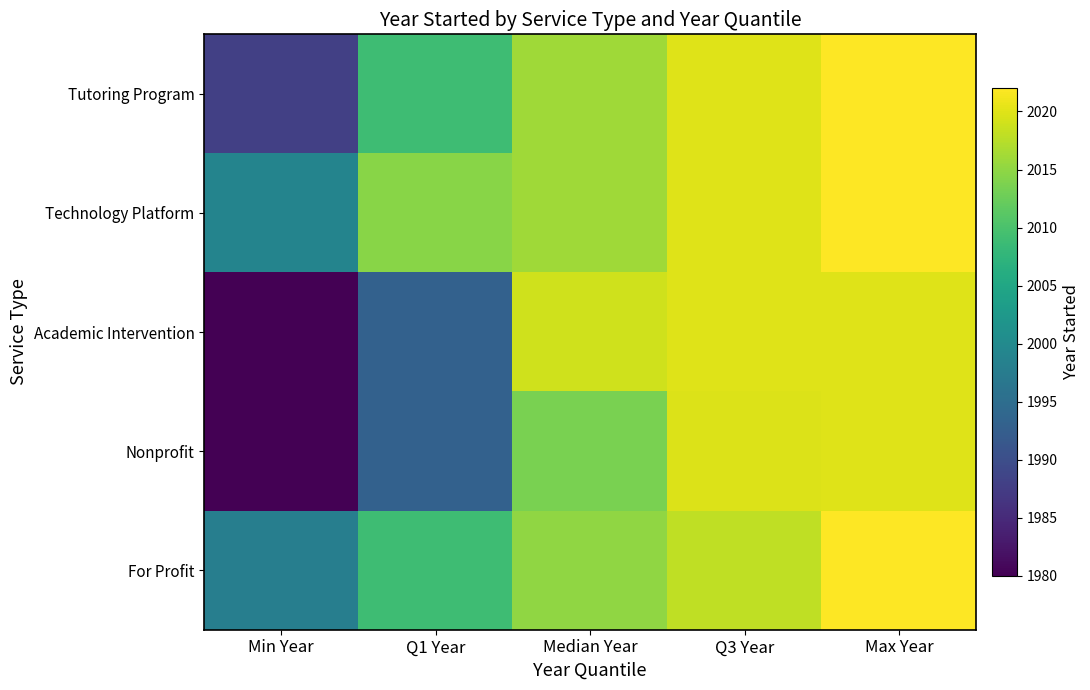

At how many categories does at least one series exceed 2006?

4